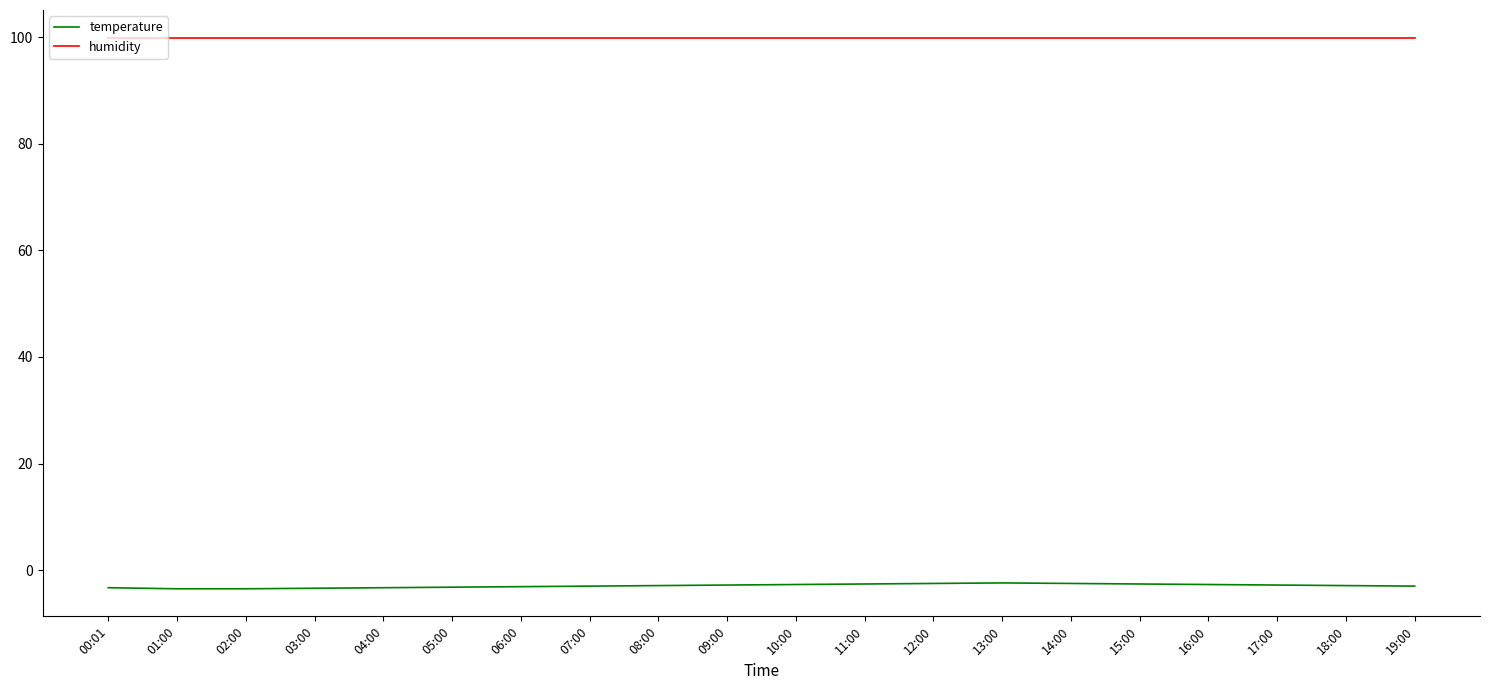

What is the difference between the maximum and minimum values in the temperature series?

1.1